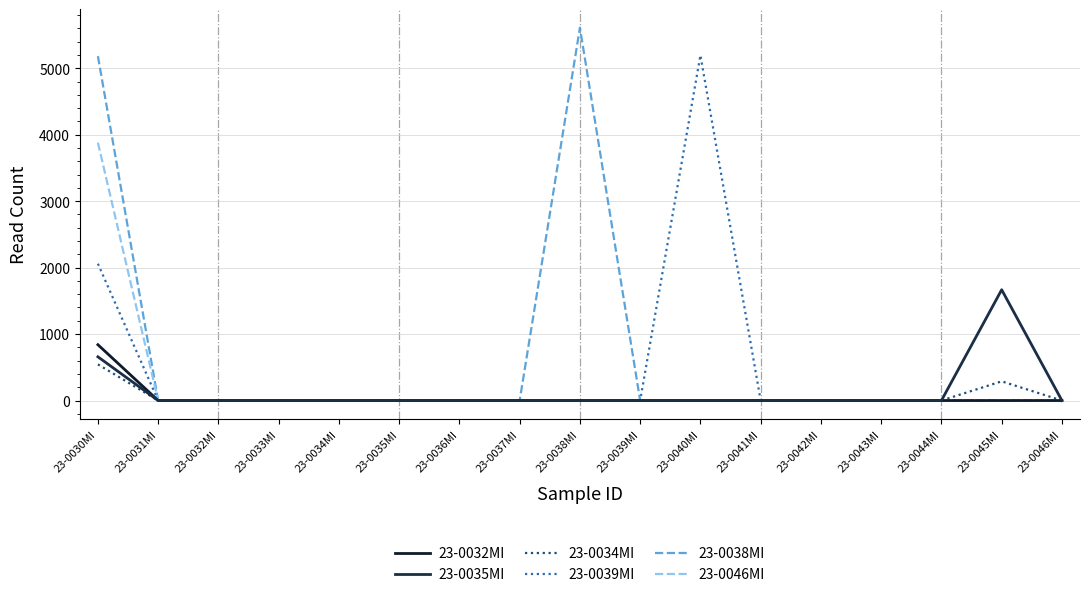

What are all the series names shown in the legend?

23-0032MI, 23-0035MI, 23-0034MI, 23-0039MI, 23-0038MI, 23-0046MI